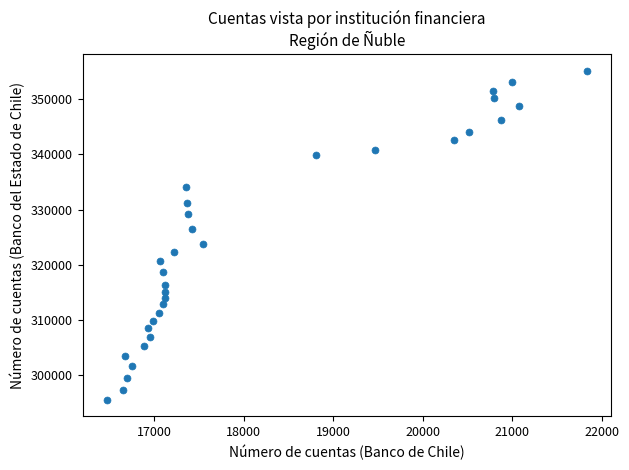

What is the range of Y values (max minus min)?

59530